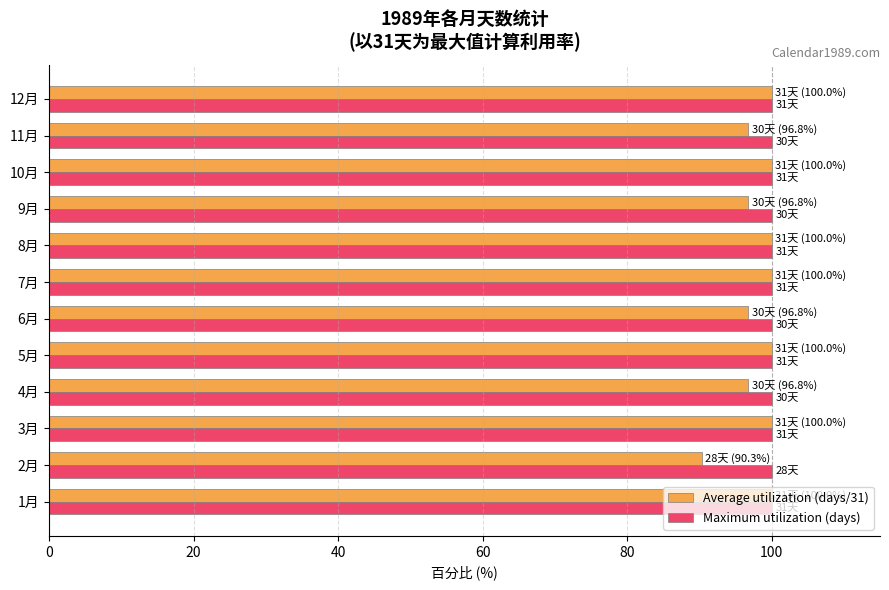

Count the number of categories in the chart.

12